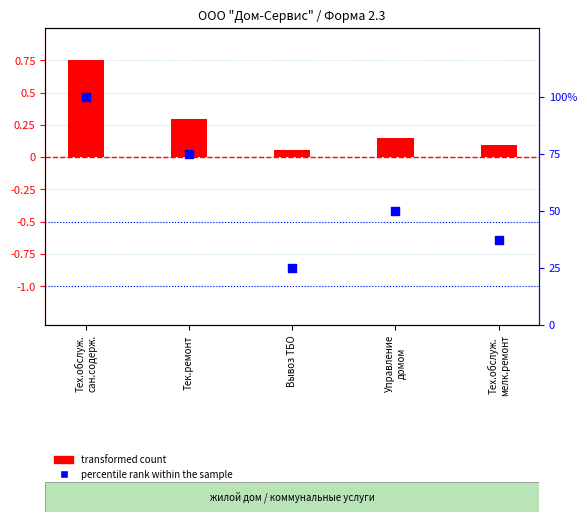

Which series reaches the maximum Y coordinate?

percentile rank within the sample